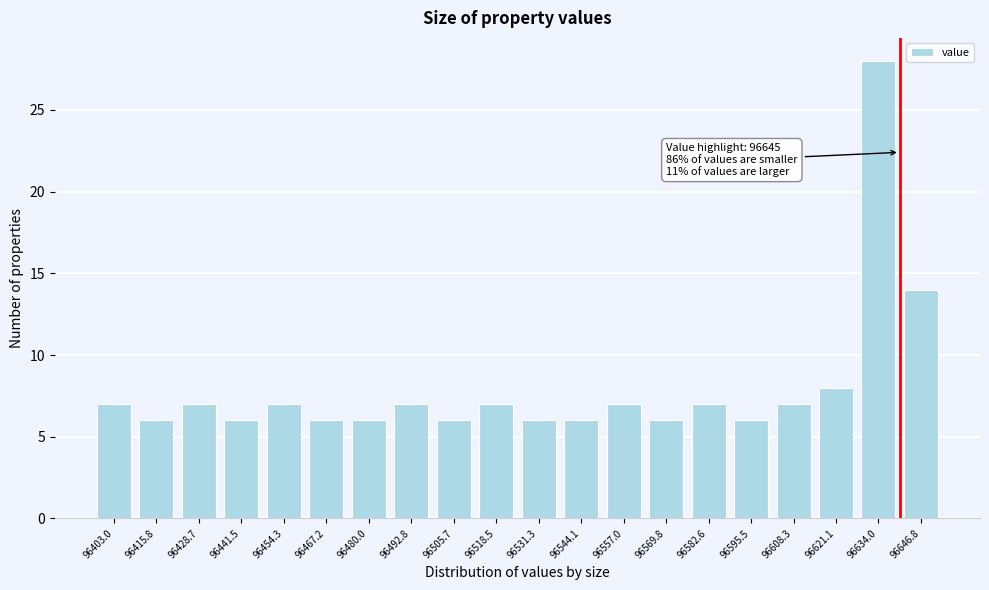

Reading right to left, list all the values displayed in this chart.

96646.8=14	96634.0=28	96621.1=8	96608.3=7	96595.5=6	96582.6=7	96569.8=6	96557.0=7	96544.1=6	96531.3=6	96518.5=7	96505.7=6	96492.8=7	96480.0=6	96467.2=6	96454.3=7	96441.5=6	96428.7=7	96415.8=6	96403.0=7